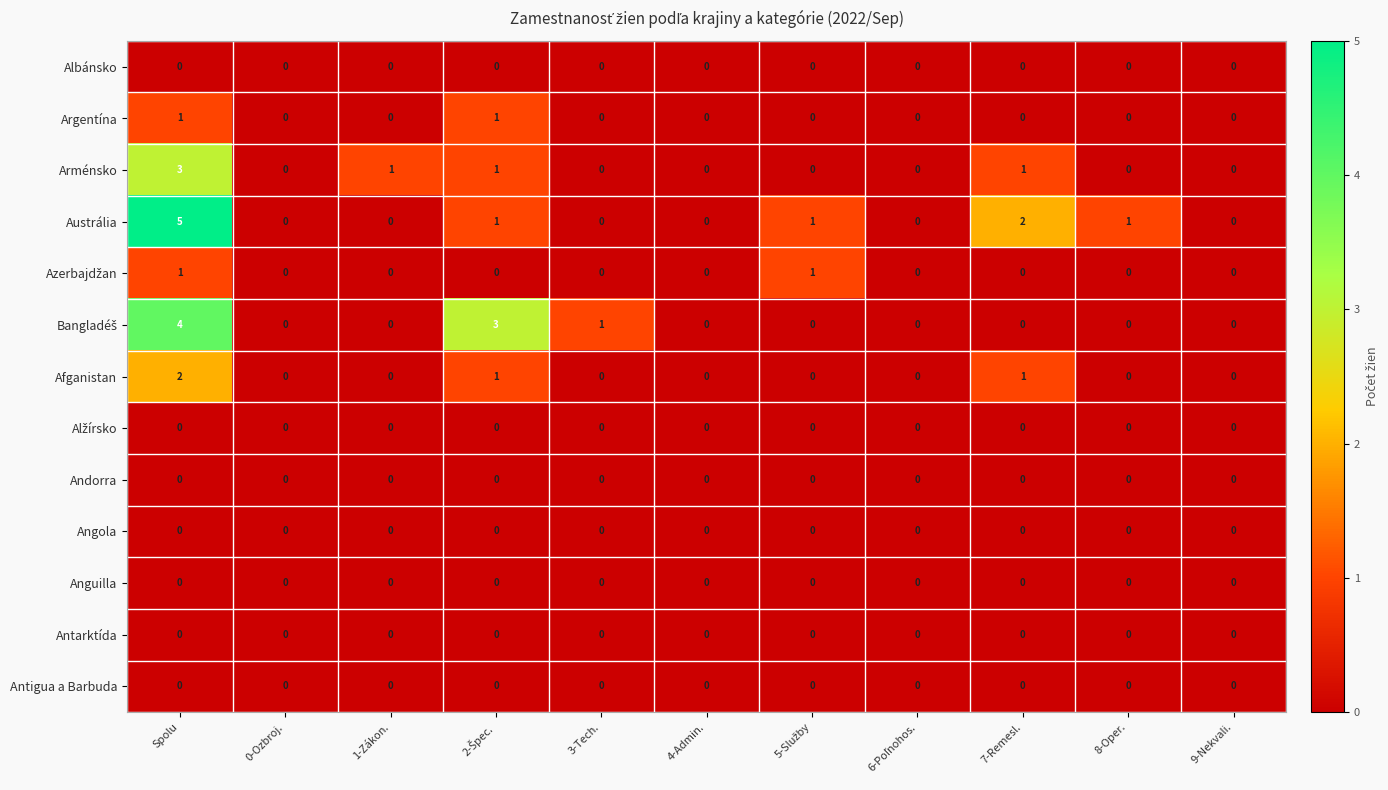

What is the maximum value shown in the chart?

5